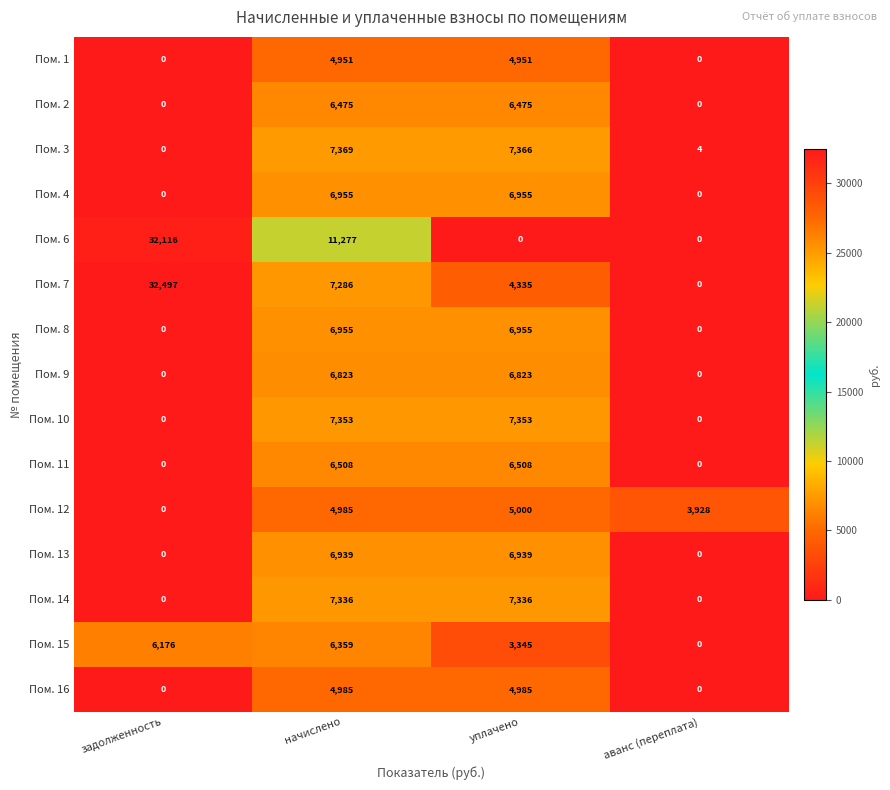

How many Пом. 8 values are between 0 and 6955?

4